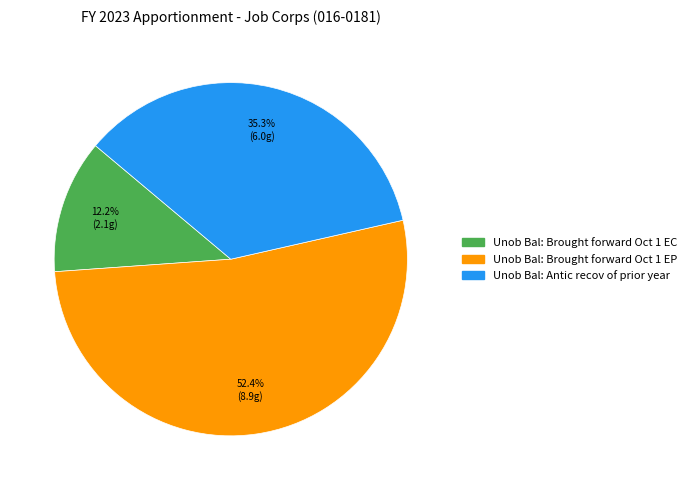

Is it true that Unob Bal: Antic recov of prior year is 21% of the pie?

False